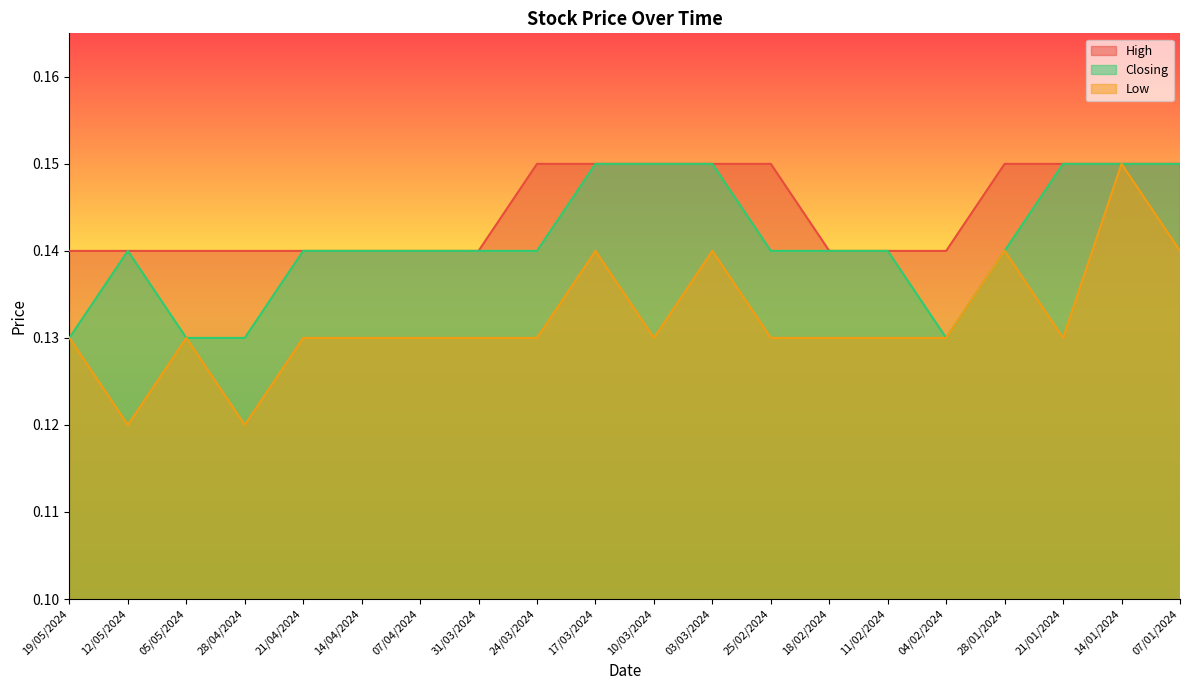

Is it true that Closing equals 0.1 at 03/03/2024?

True